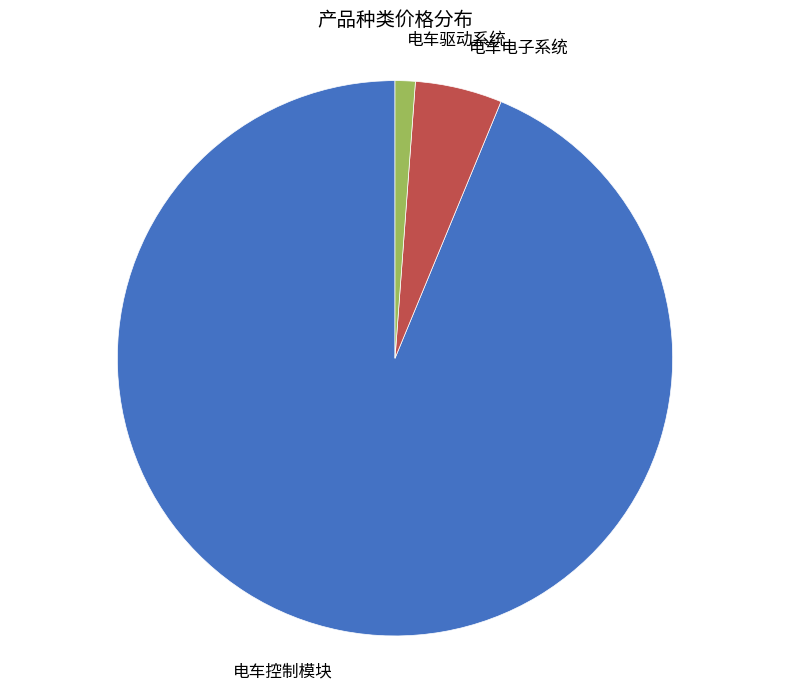

Is there a majority slice in this chart?

Yes